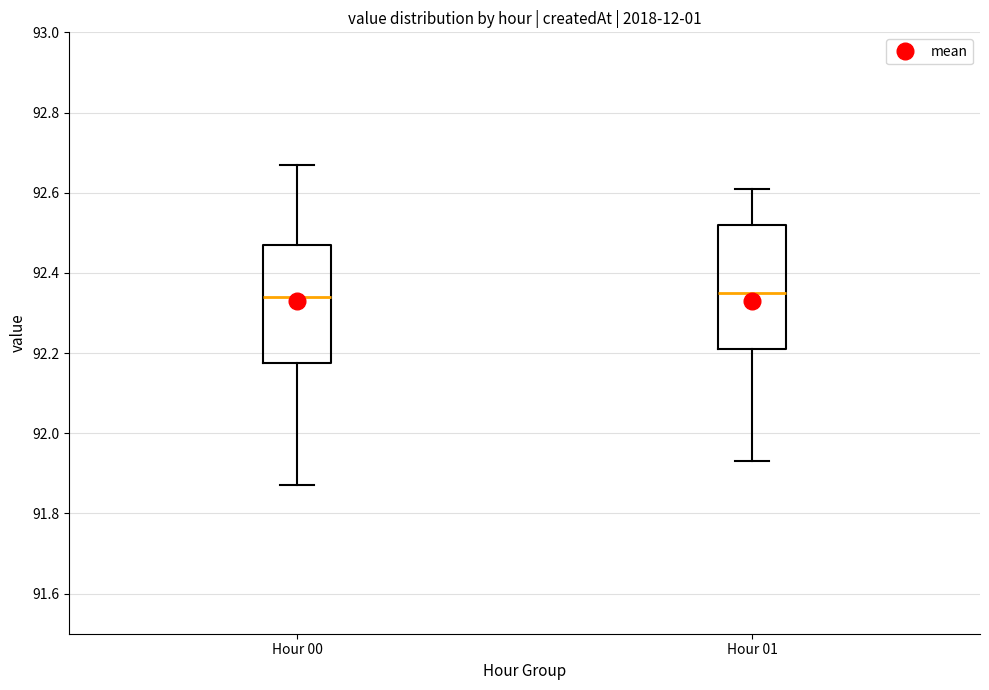

Reading left to right, transcribe this box plot: for each box, give where its median line is, the range the box spans, and where its two whiskers end, as read against the y-axis. The values are not printed on the chart, so give them approximately, as read against the axis.

Hour 00: median 92.34, box 92.18 to 92.48, whiskers 91.88 to 92.68
Hour 01: median 92.36, box 92.22 to 92.52, whiskers 91.94 to 92.62